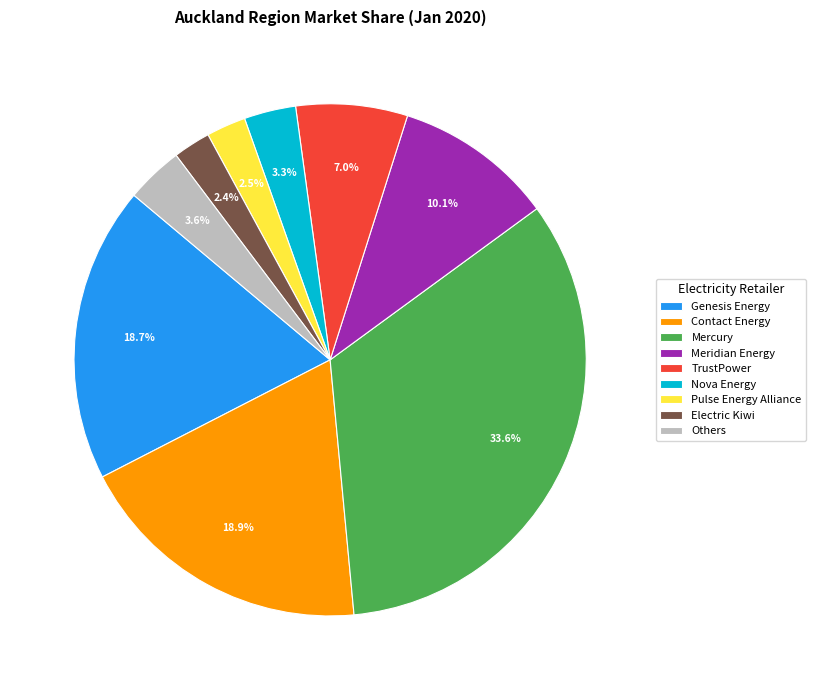

Combined, do Nova Energy and Pulse Energy Alliance account for over 50%?

No